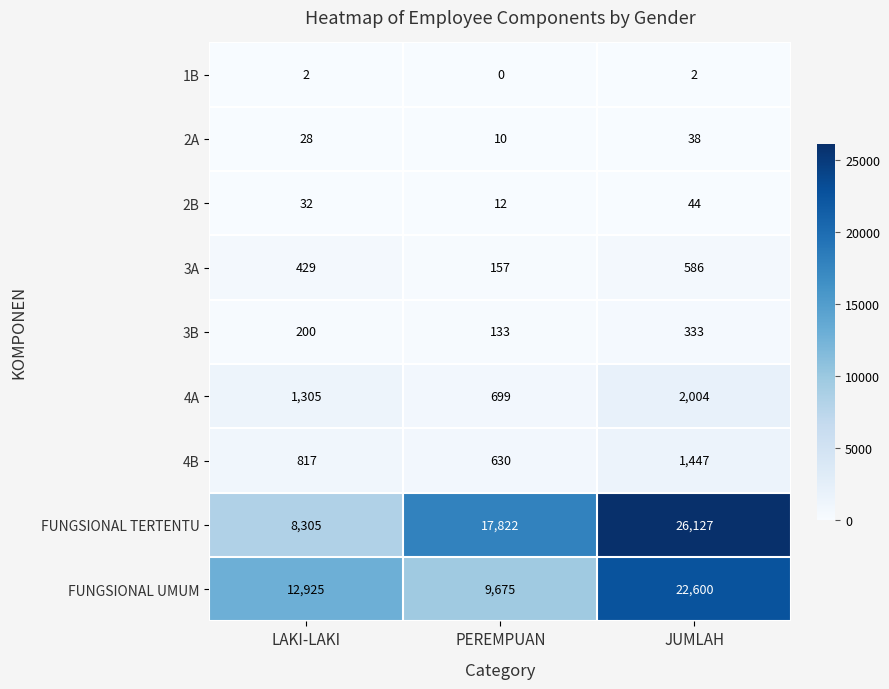

How many 3A values are between 157 and 586?

3